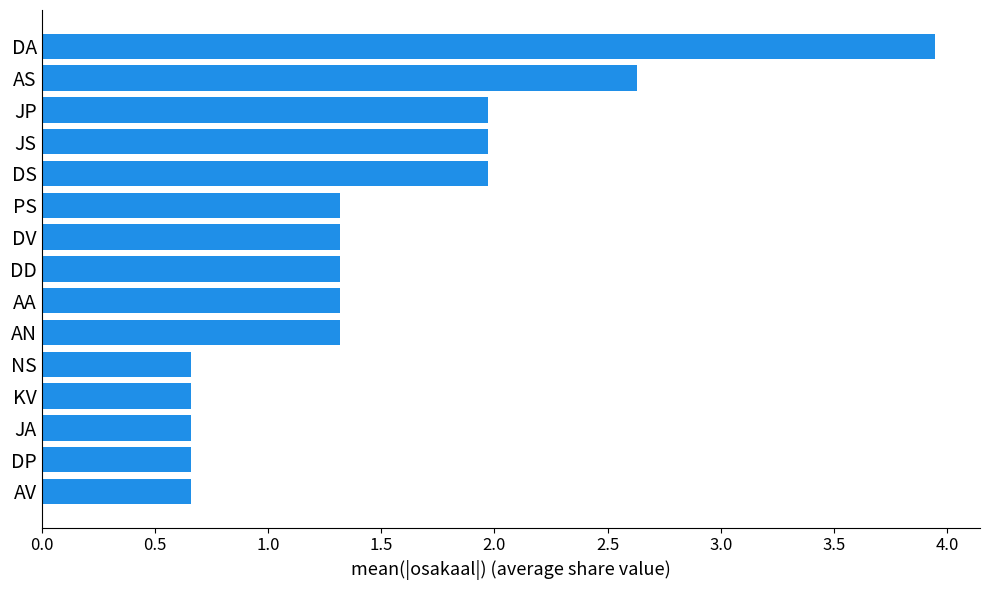

Does the chart contain any negative values?

No